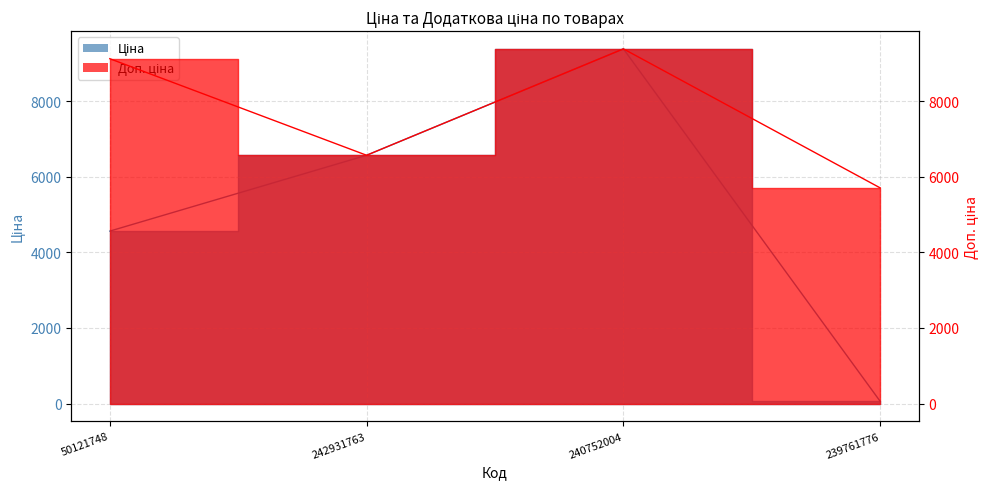

Which series has the largest total across all categories?

Доп. ціна